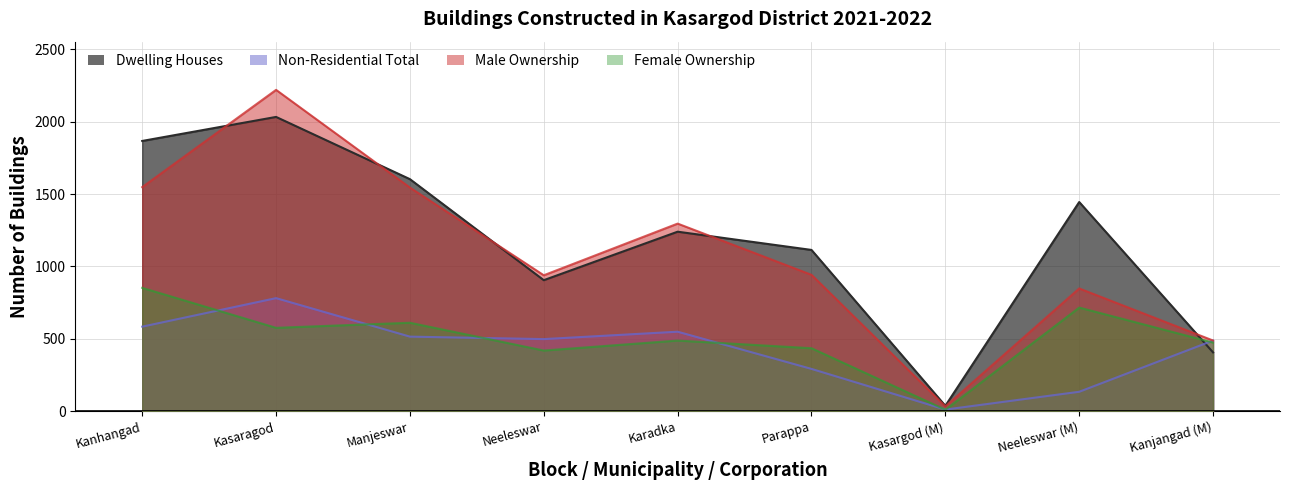

Reading left to right, what are all the values shown in this chart?

Dwelling Houses: Kanhangad=1867	Kasaragod=2033	Manjeswar=1603	Neeleswar=905	Karadka=1240	Parappa=1114	Kasargod (M)=37	Neeleswar (M)=1445	Kanjangad (M)=406
Non-Residential Total: Kanhangad=584	Kasaragod=781	Manjeswar=515	Neeleswar=498	Karadka=549	Parappa=292	Kasargod (M)=11	Neeleswar (M)=134	Kanjangad (M)=488
Male Ownership: Kanhangad=1548	Kasaragod=2220	Manjeswar=1545	Neeleswar=939	Karadka=1296	Parappa=942	Kasargod (M)=33	Neeleswar (M)=848	Kanjangad (M)=488
Female Ownership: Kanhangad=852	Kasaragod=576	Manjeswar=611	Neeleswar=419	Karadka=488	Parappa=435	Kasargod (M)=10	Neeleswar (M)=716	Kanjangad (M)=474